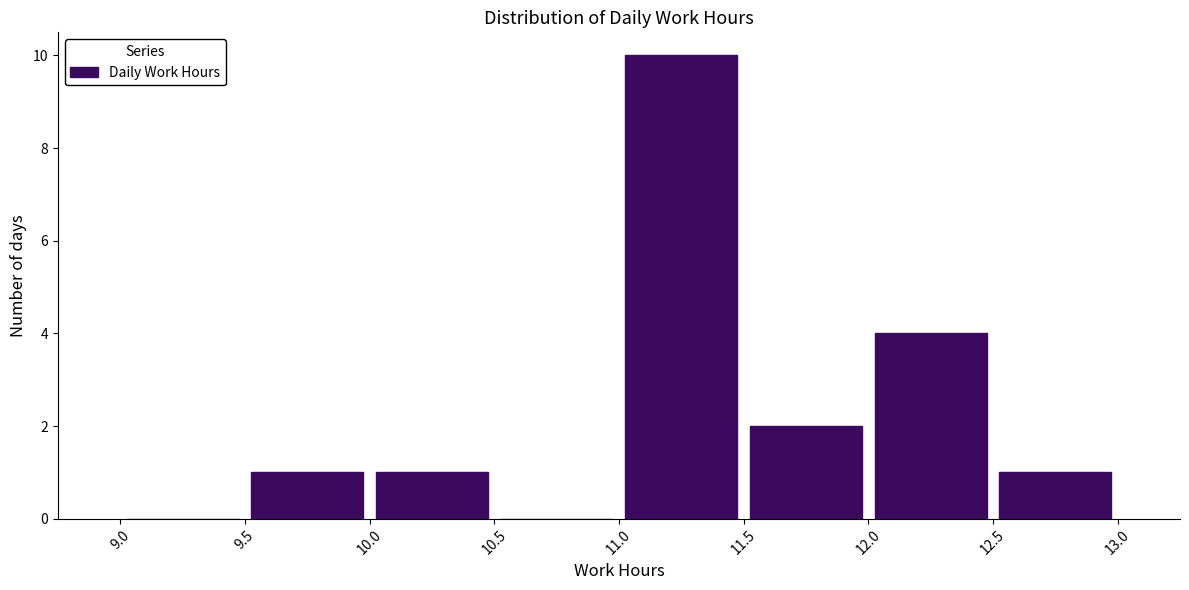

Reading left to right, list every bar in this chart as the range it spans on the x-axis followed by its height. The values are not printed on the chart, so give them approximately, as read against the axis.

9.0 to 9.5: 0
9.5 to 10.0: 1
10.0 to 10.5: 1
10.5 to 11.0: 0
11.0 to 11.5: 10
11.5 to 12.0: 2
12.0 to 12.5: 4
12.5 to 13.0: 1